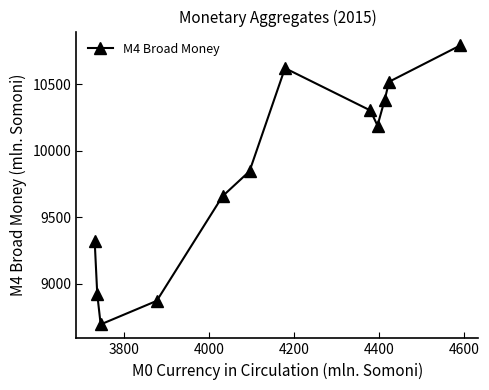

What is the greatest value displayed?

10789.7